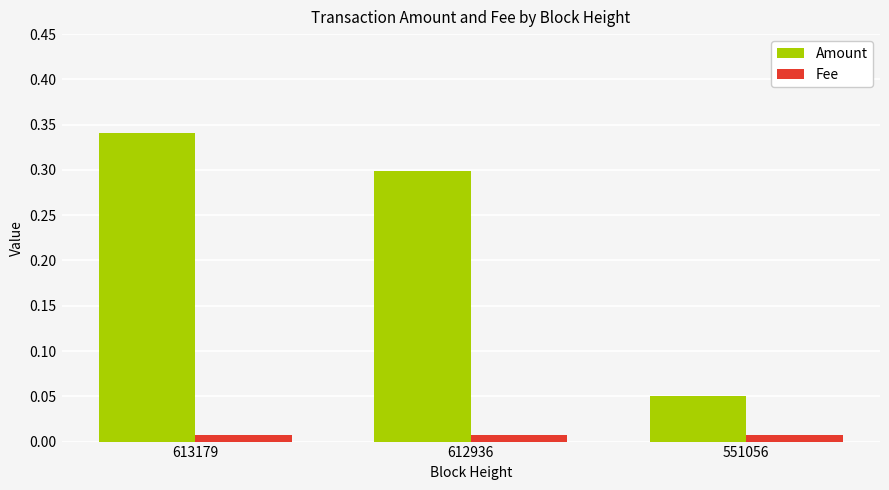

Rank the series at 551056 from highest to lowest value.

Amount, Fee